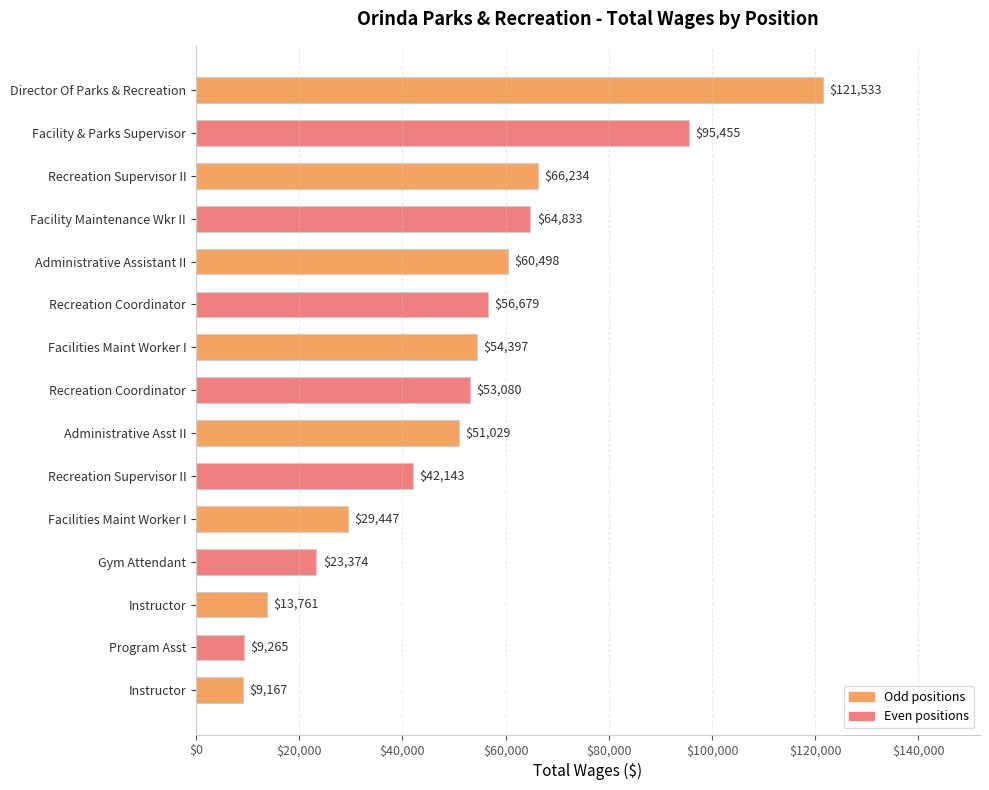

Are the bars grouped side by side (vs. stacked)?

No